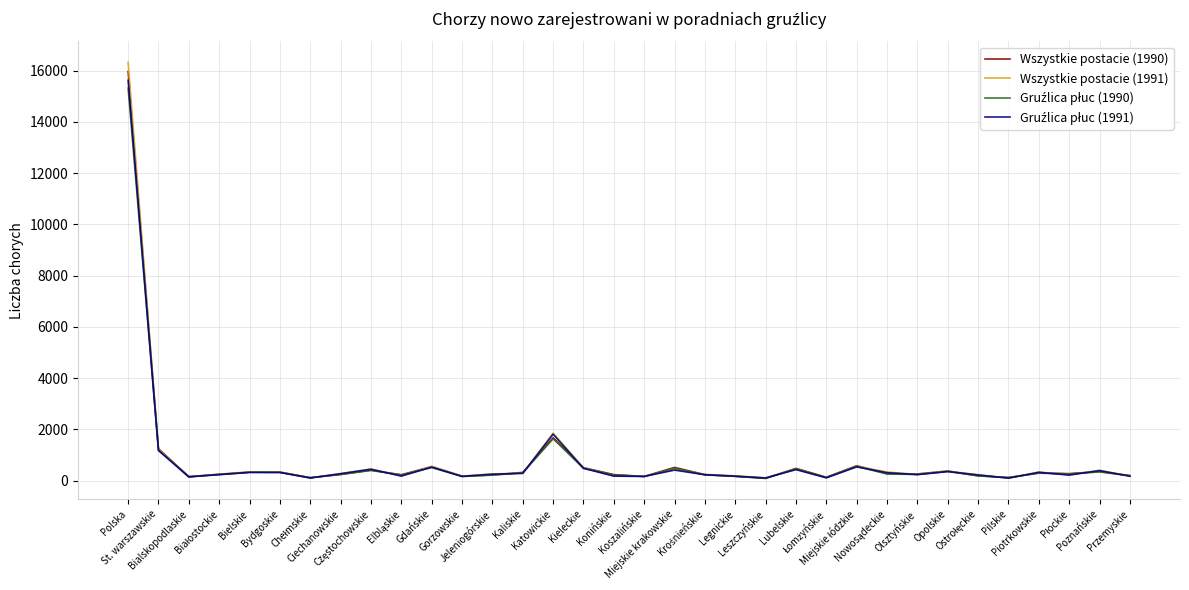

Which series has the widest spread of values?

Wszystkie postacie (1991)